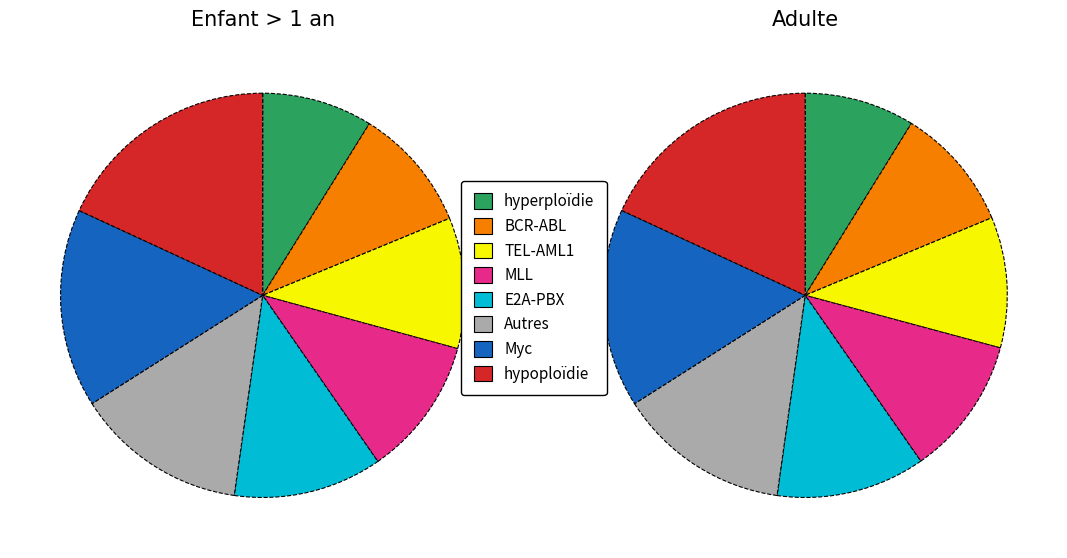

Between 39730.5 and 39729.5, which is larger?

39730.5